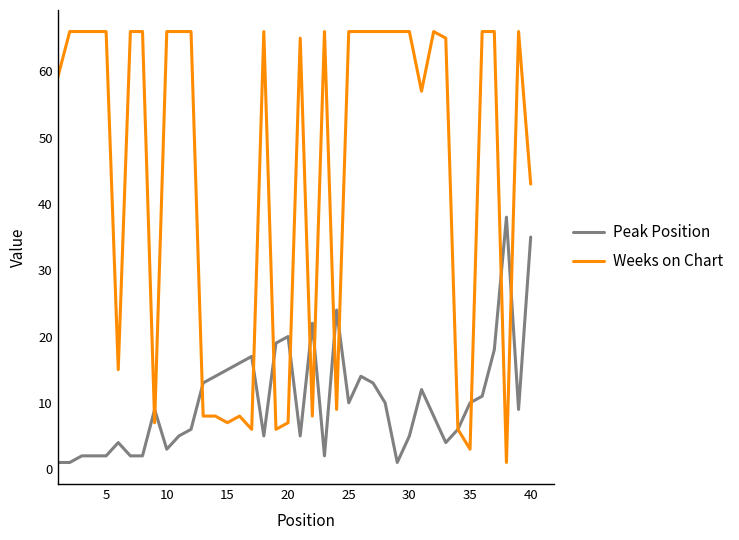

Is this an area chart (filled region under the line)?

No